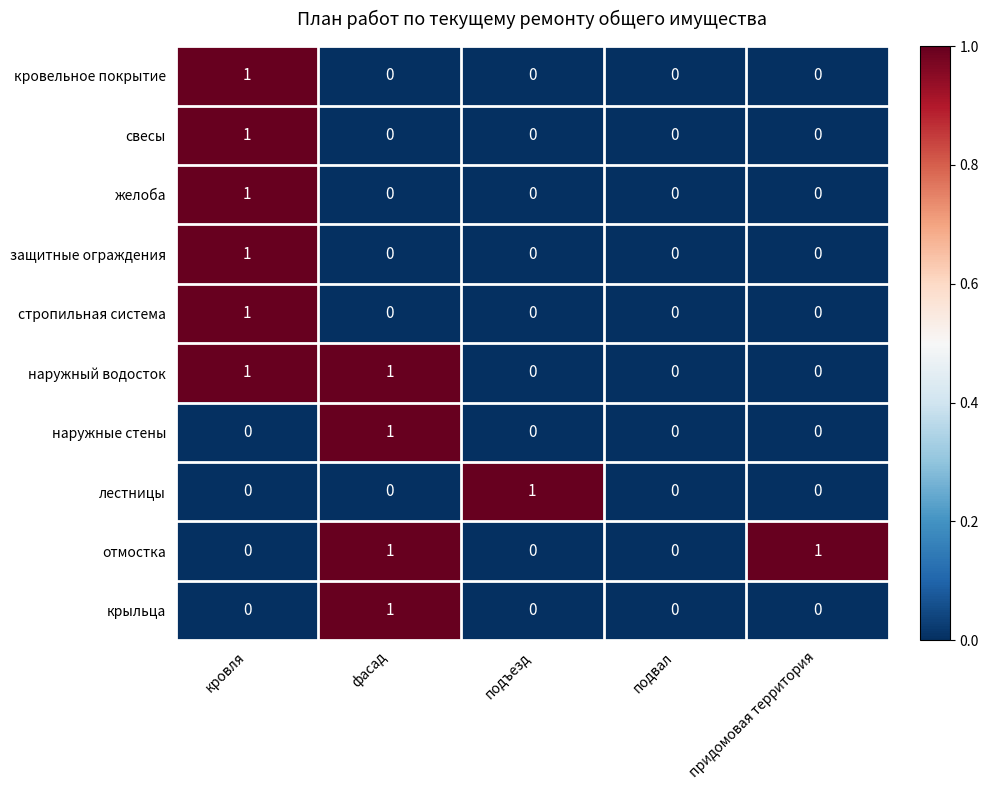

Count the number of categories in the chart.

5